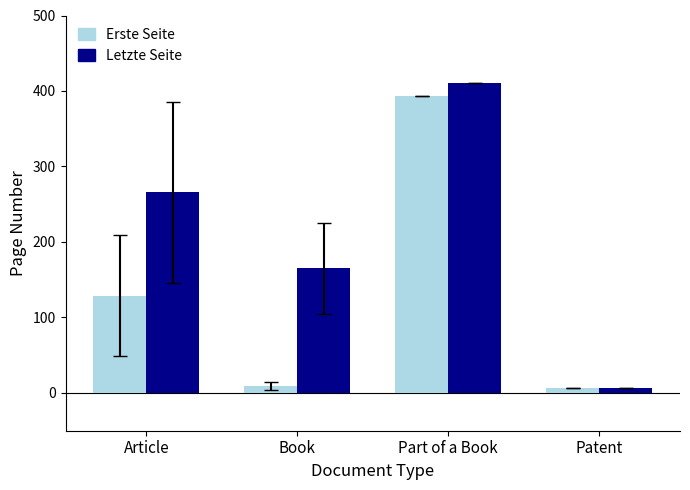

True or false: Erste Seite has a value of 9 at Book.

True